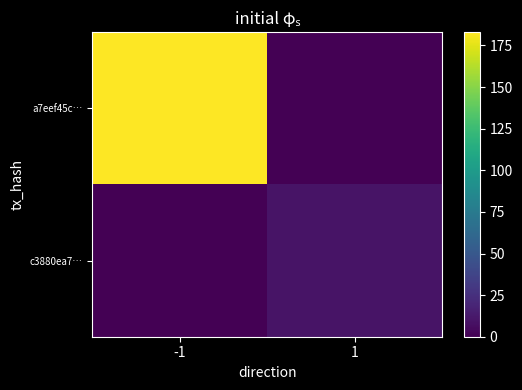

List the series in order of their peak value, highest first.

a7eef45c…, c3880ea7…